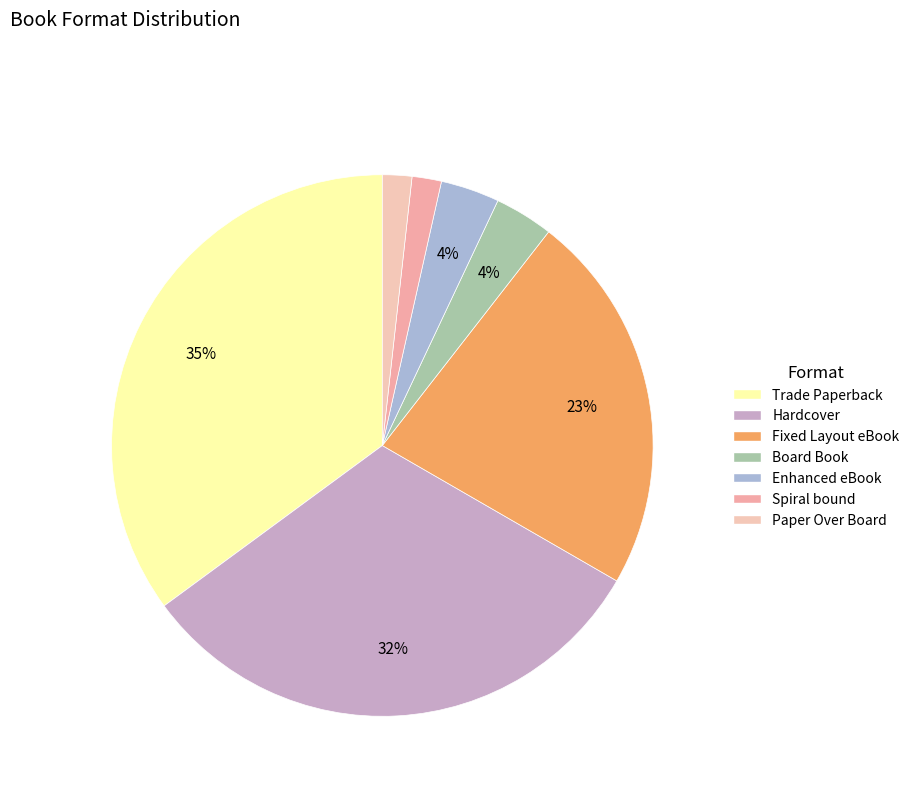

Combined, do Hardcover and Trade Paperback account for over 50%?

Yes